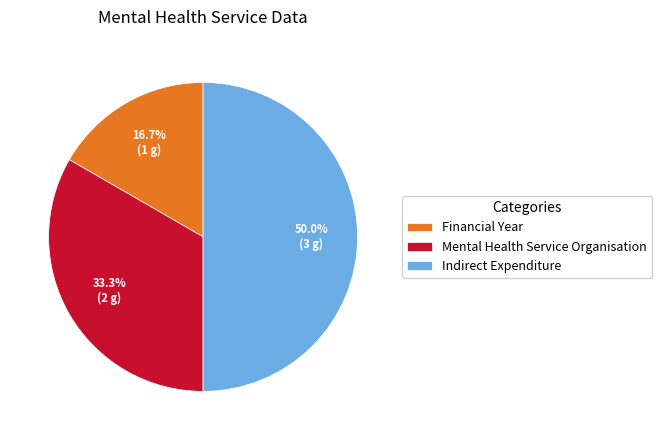

What is the ratio of the value at Mental Health Service Organisation to the value at Indirect Expenditure?

0.7